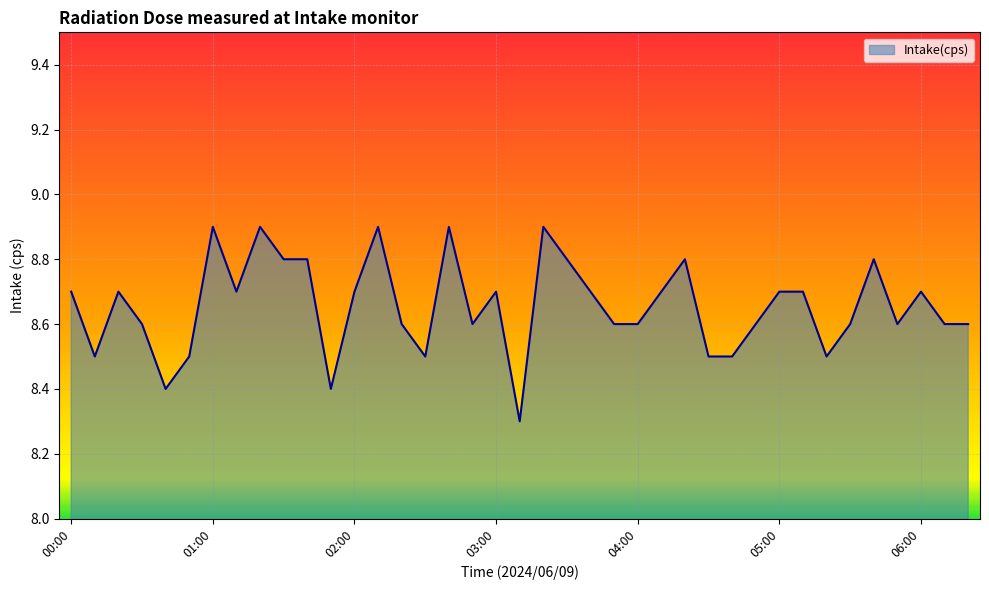

What is the greatest value displayed?

8.9